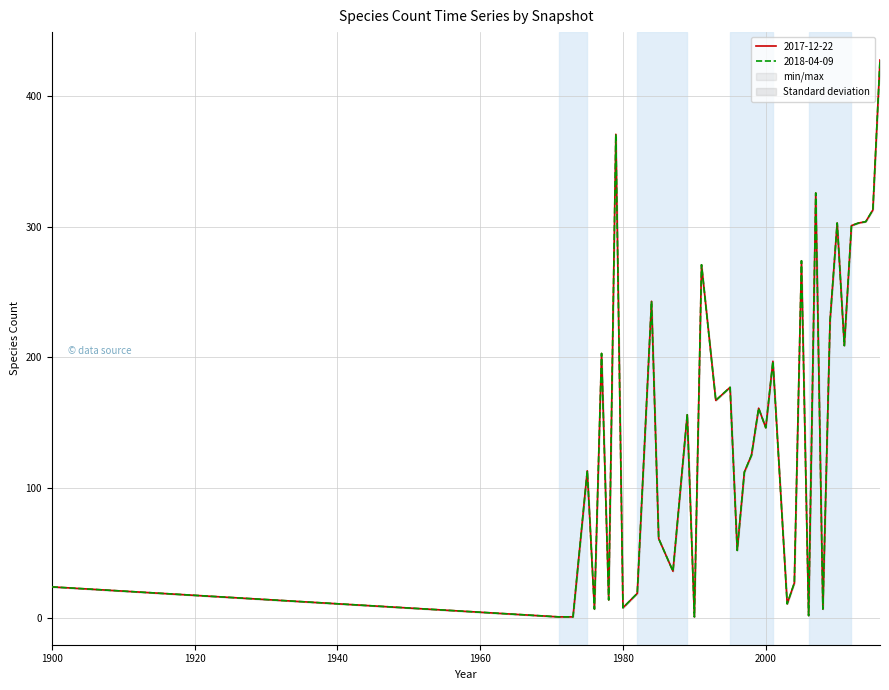

Is it true that 2018-04-09 equals 2 at 1972?

False